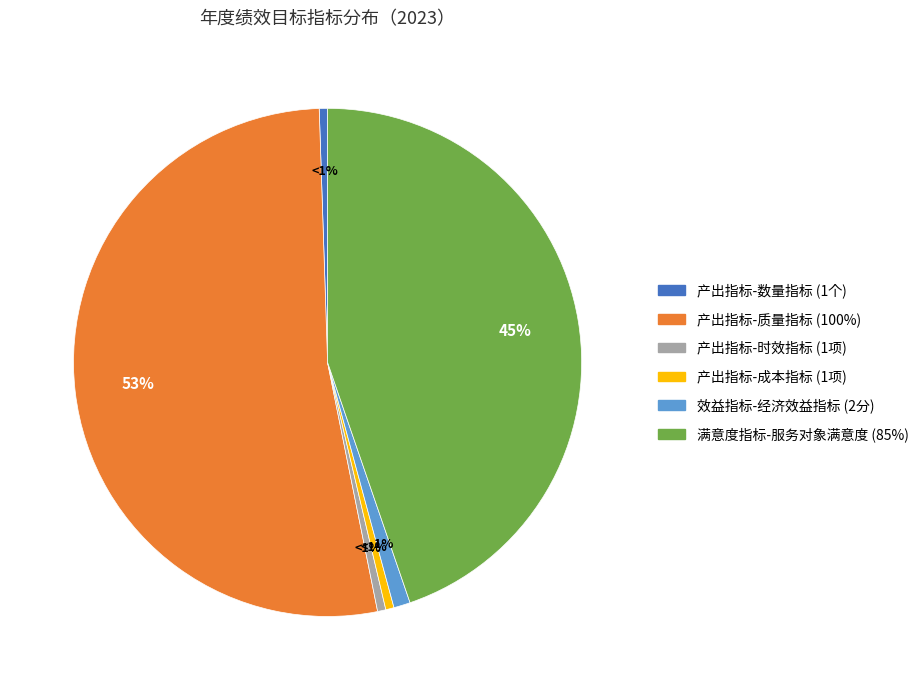

To the nearest percent, what is the average slice percentage?

17%